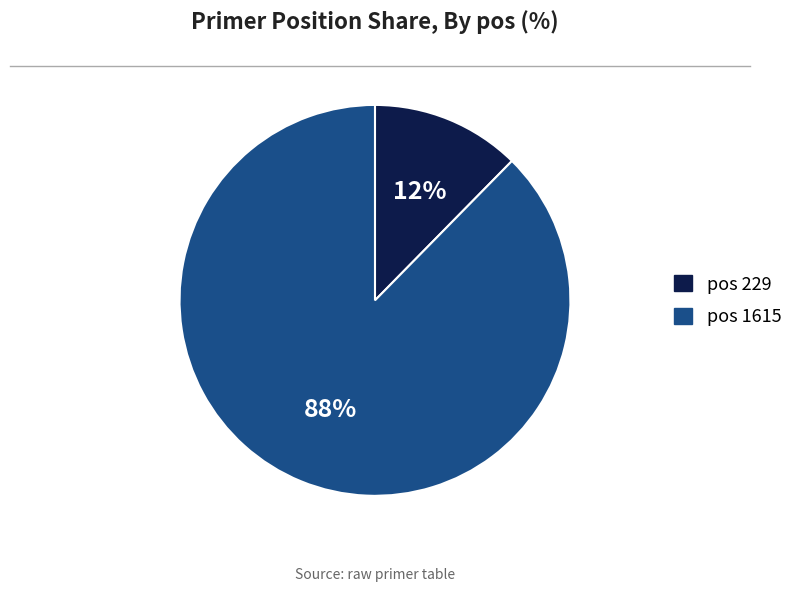

Does any single category account for the majority?

Yes